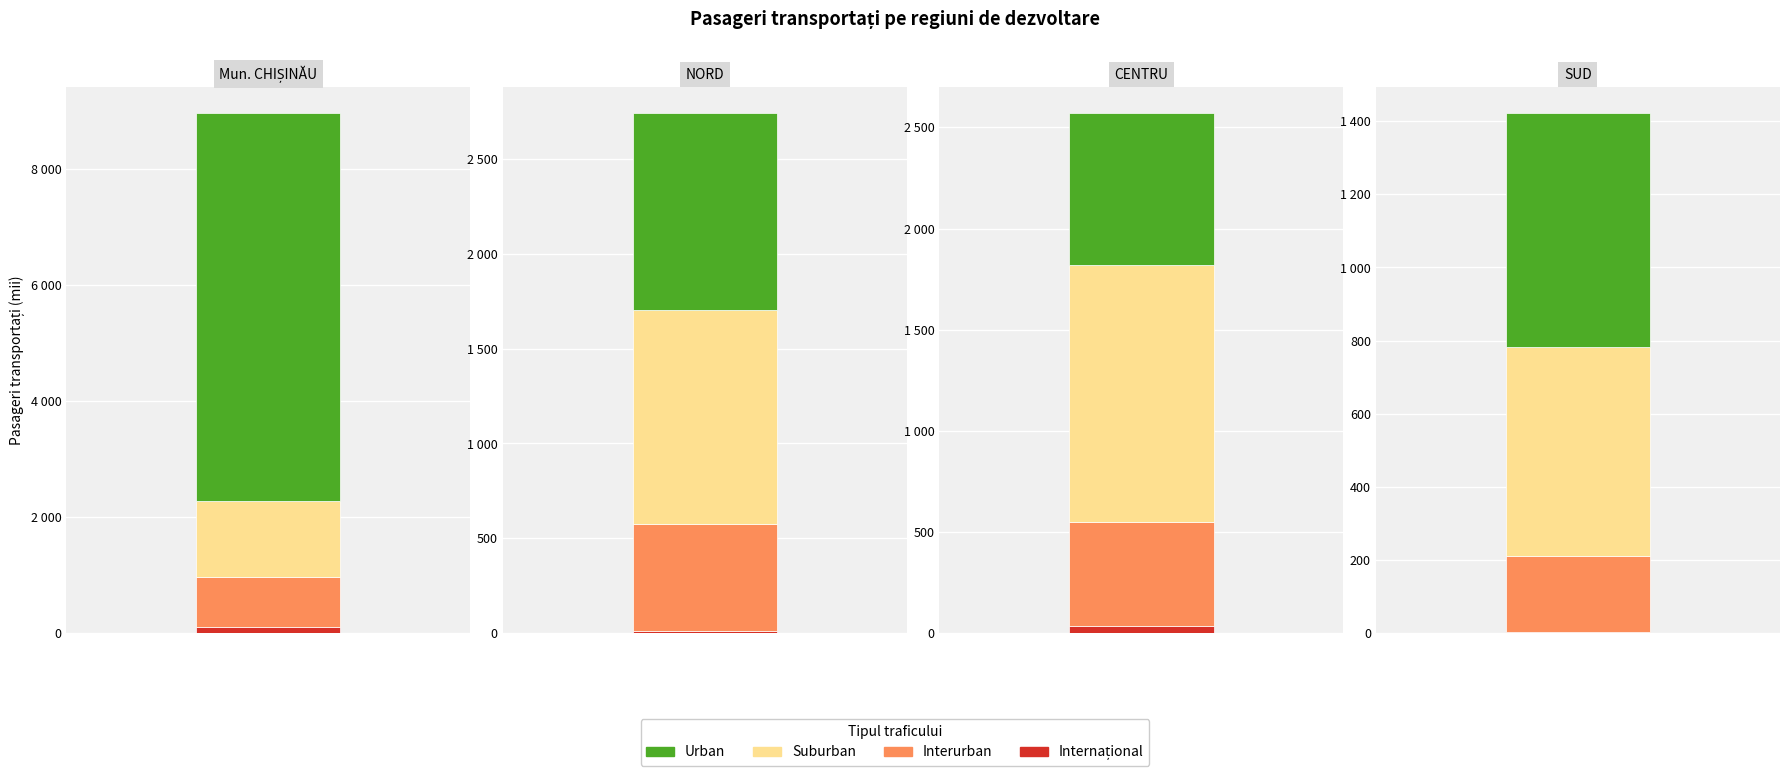

How many groups of bars are there?

4